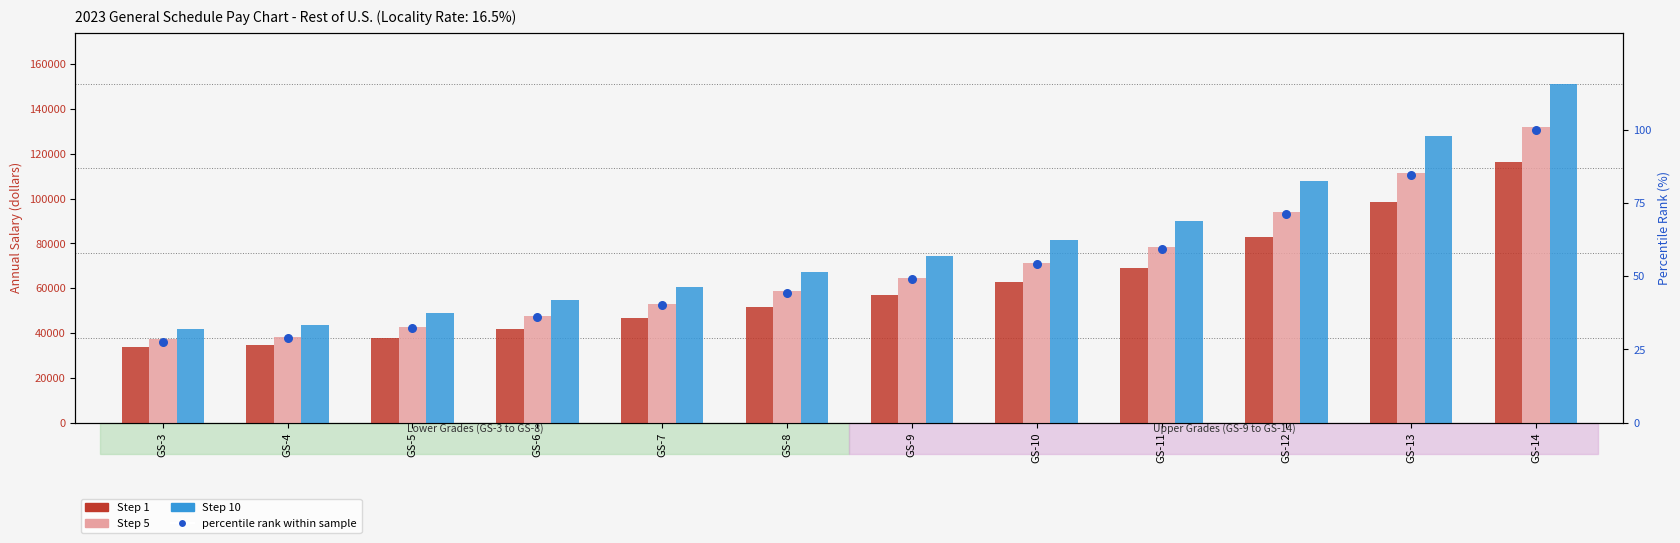

Which series contains the lowest Y value?

percentile rank within sample